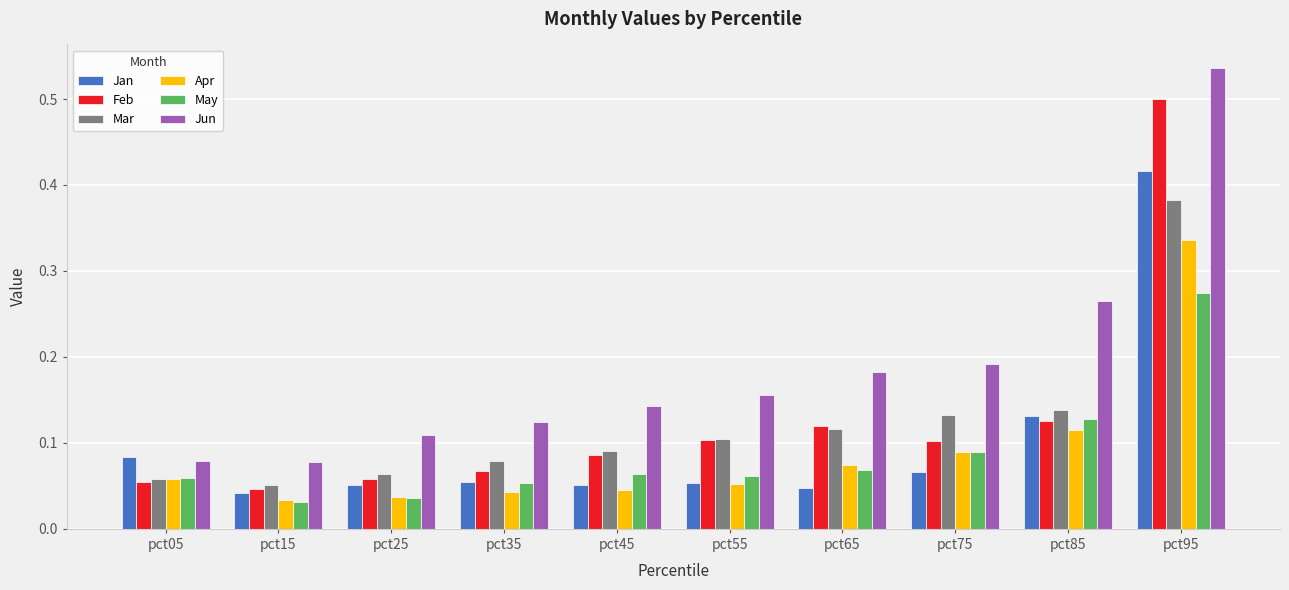

What is the sum of all Jun values?

1.9